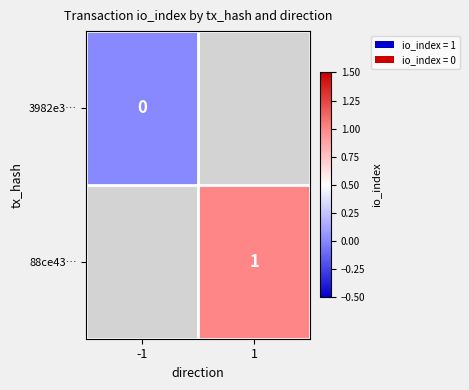

The value of 88ce43… at 1 is 2. True or false?

False